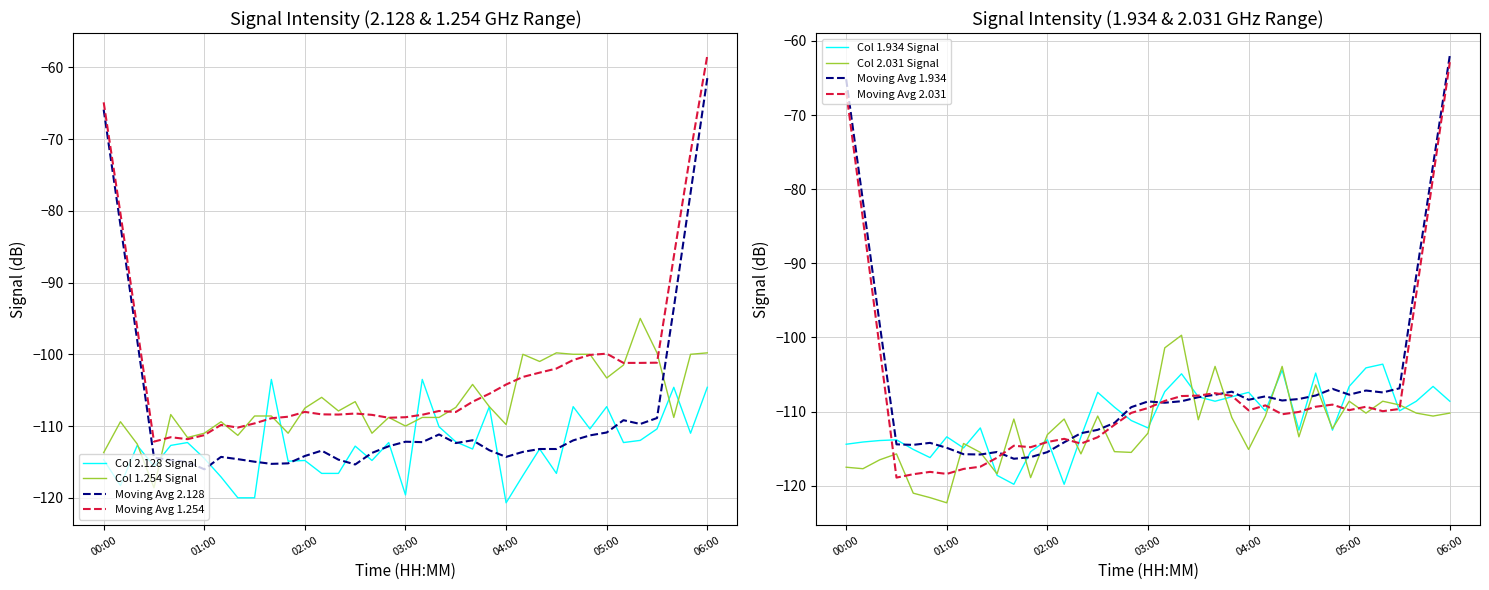

Which series changed the most between 00:30 and 02:10?

1.254